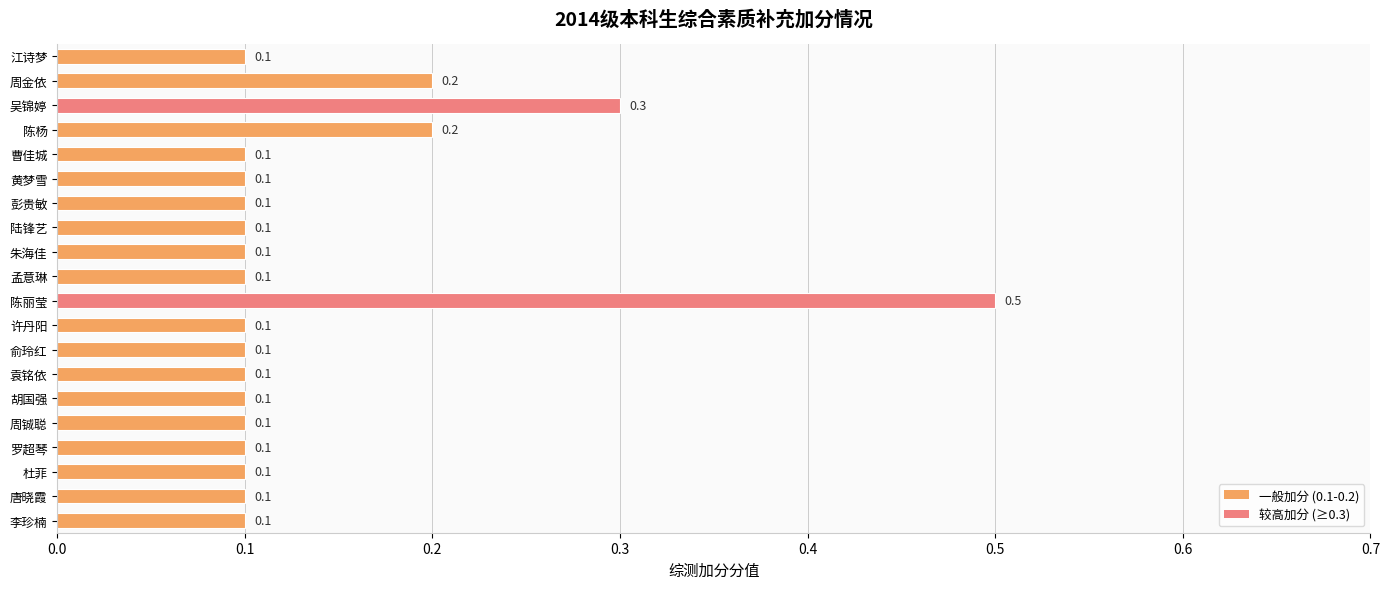

Reading bottom to top, what are all the values shown in this chart?

李珍楠=0.1	唐晓霞=0.1	杜菲=0.1	罗超琴=0.1	周铖聪=0.1	胡国强=0.1	袁铭依=0.1	俞玲红=0.1	许丹阳=0.1	陈丽莹=0.5	孟意琳=0.1	朱海佳=0.1	陆锋艺=0.1	彭贵敏=0.1	黄梦雪=0.1	曹佳城=0.1	陈杨=0.2	吴锦婷=0.3	周金依=0.2	江诗梦=0.1